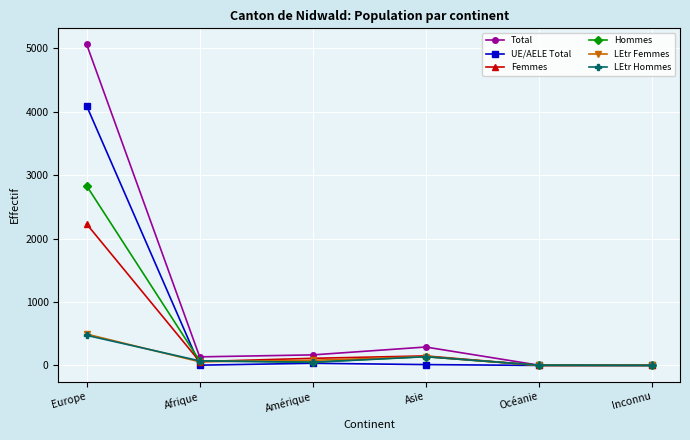

How many data points does each series have?

6